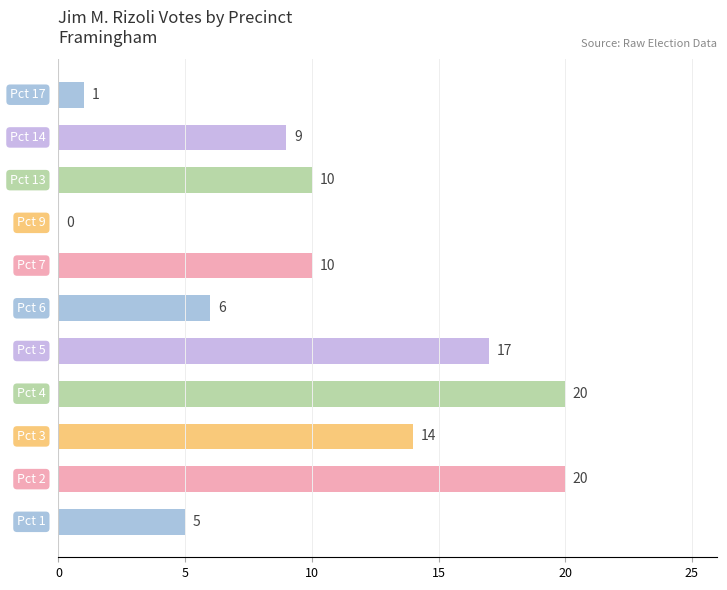

What is the greatest value displayed?

20